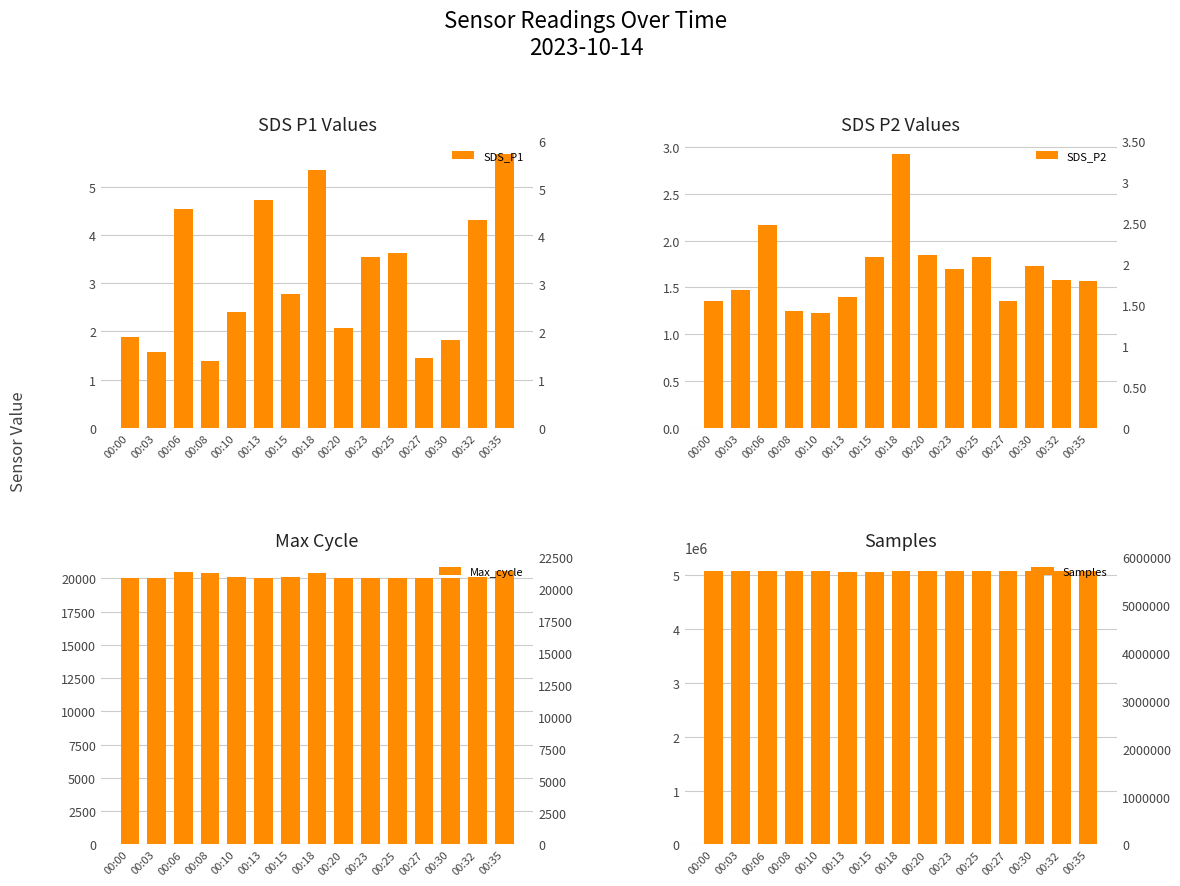

At 00:25, list the series in order from largest to smallest.

Samples, Max_cycle, SDS_P1, SDS_P2